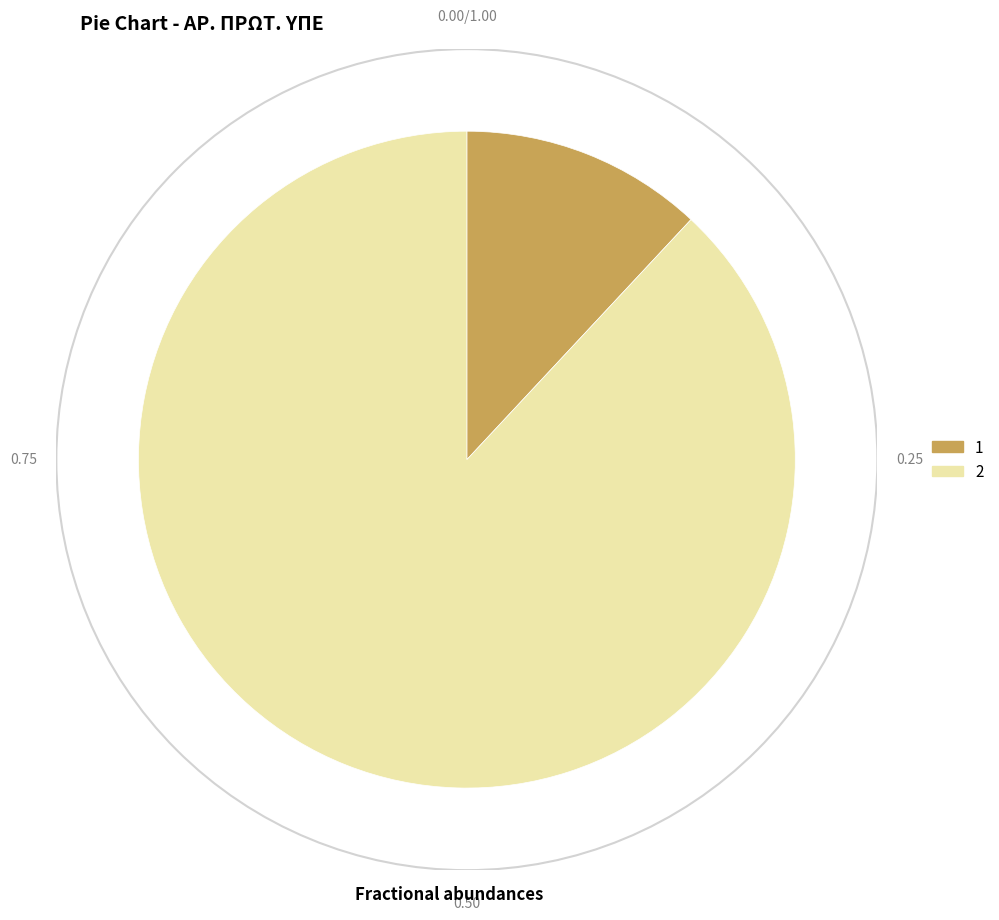

The 2 slice represents 98% of the pie. True or false?

False